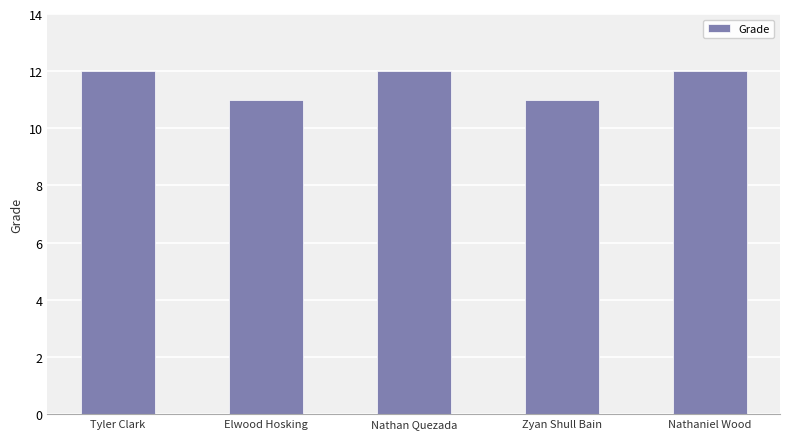

How many values are between 11 and 12?

5